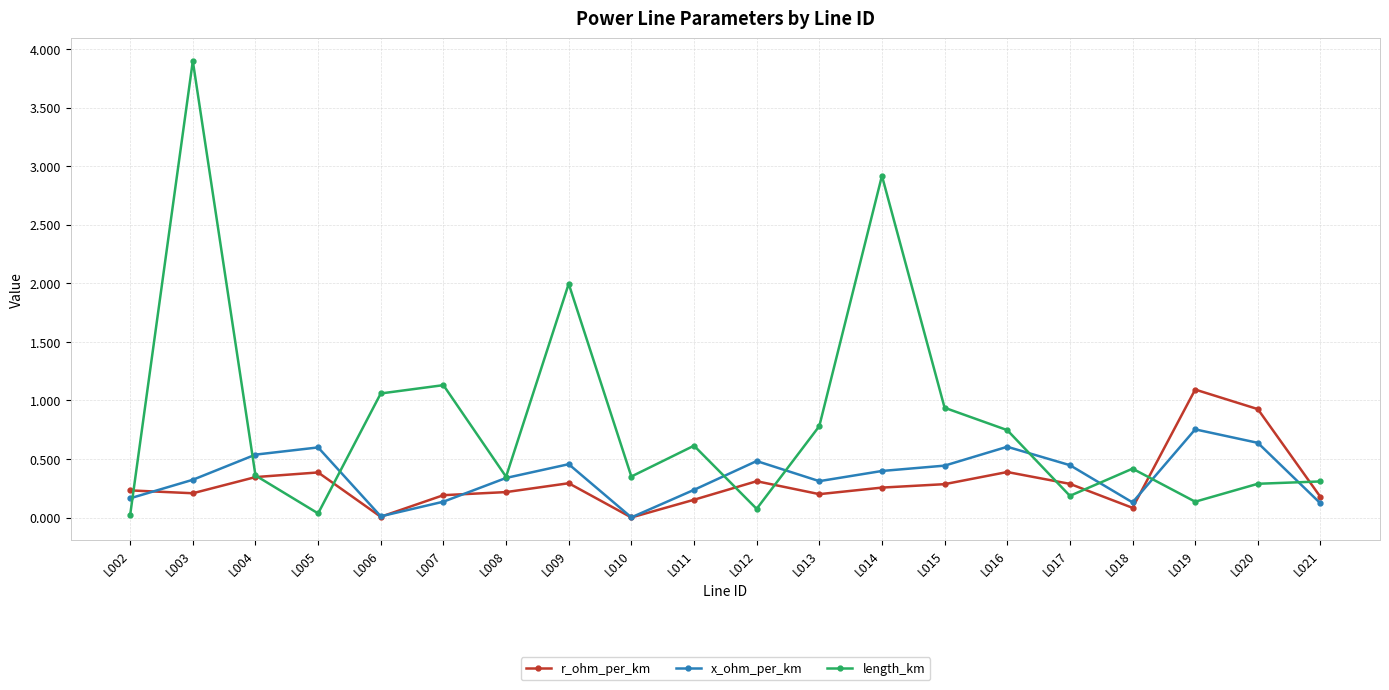

True or false: length_km has a value of 0.3 at L008.

True